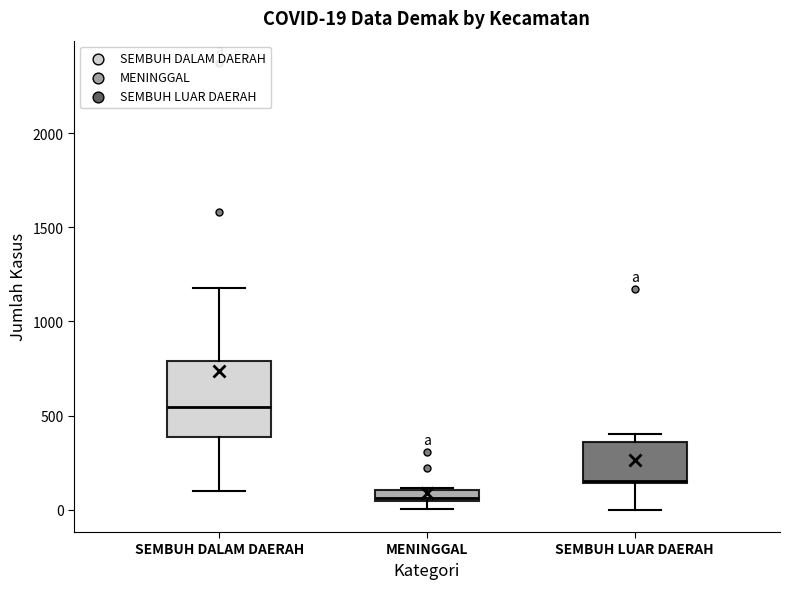

Which box's median line is the highest?

SEMBUH DALAM DAERAH